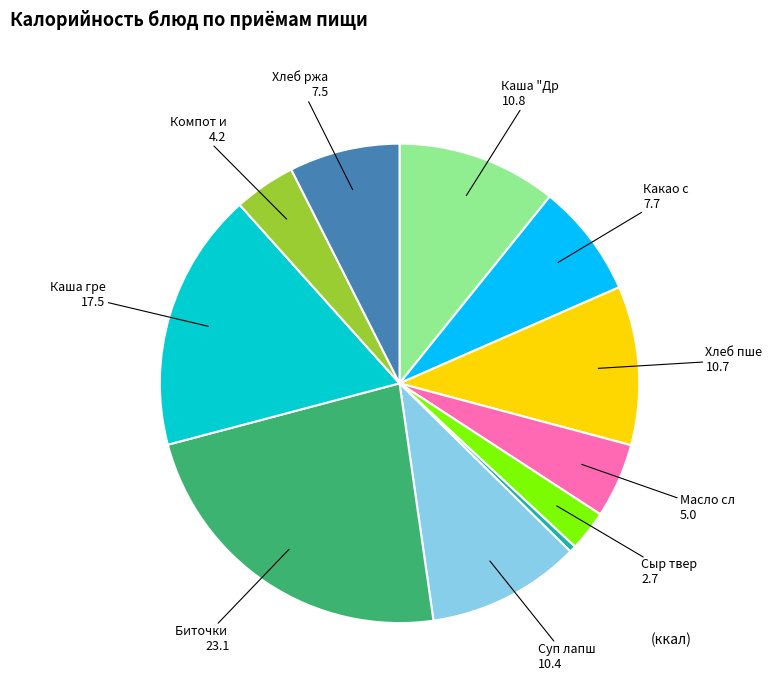

Does any single category account for the majority?

No